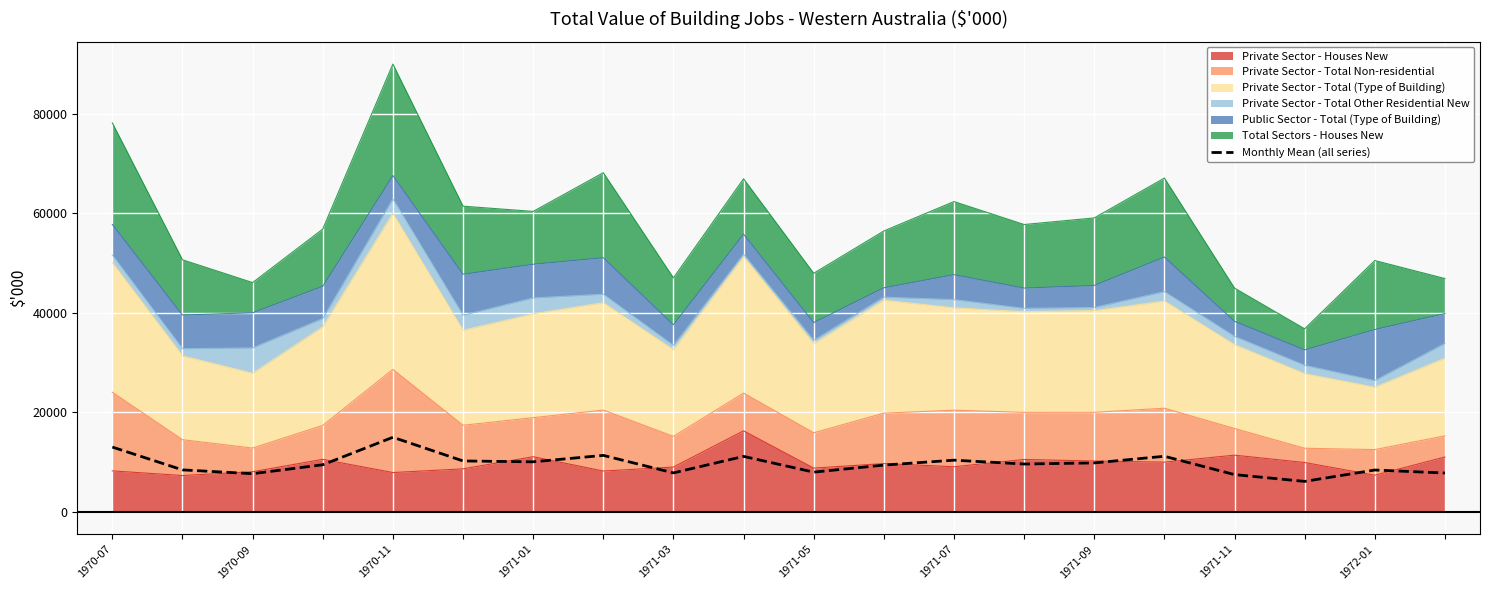

What is the change in value from 14 to 16?

-2350.8